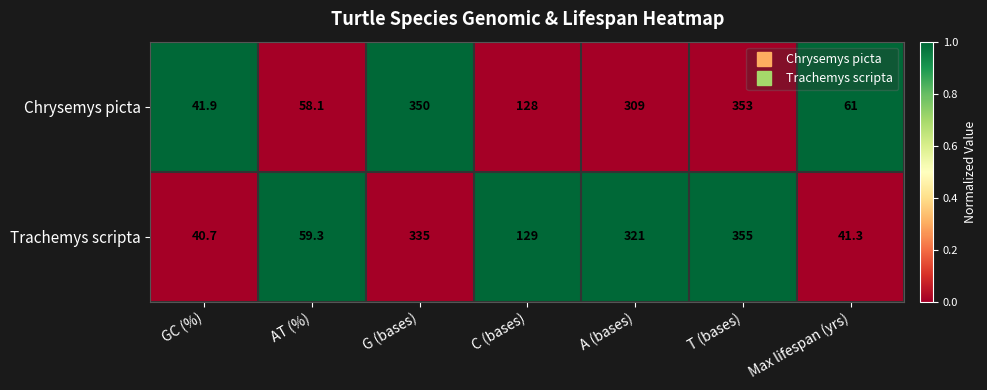

At which category is the sum across all series the highest?

T (bases)